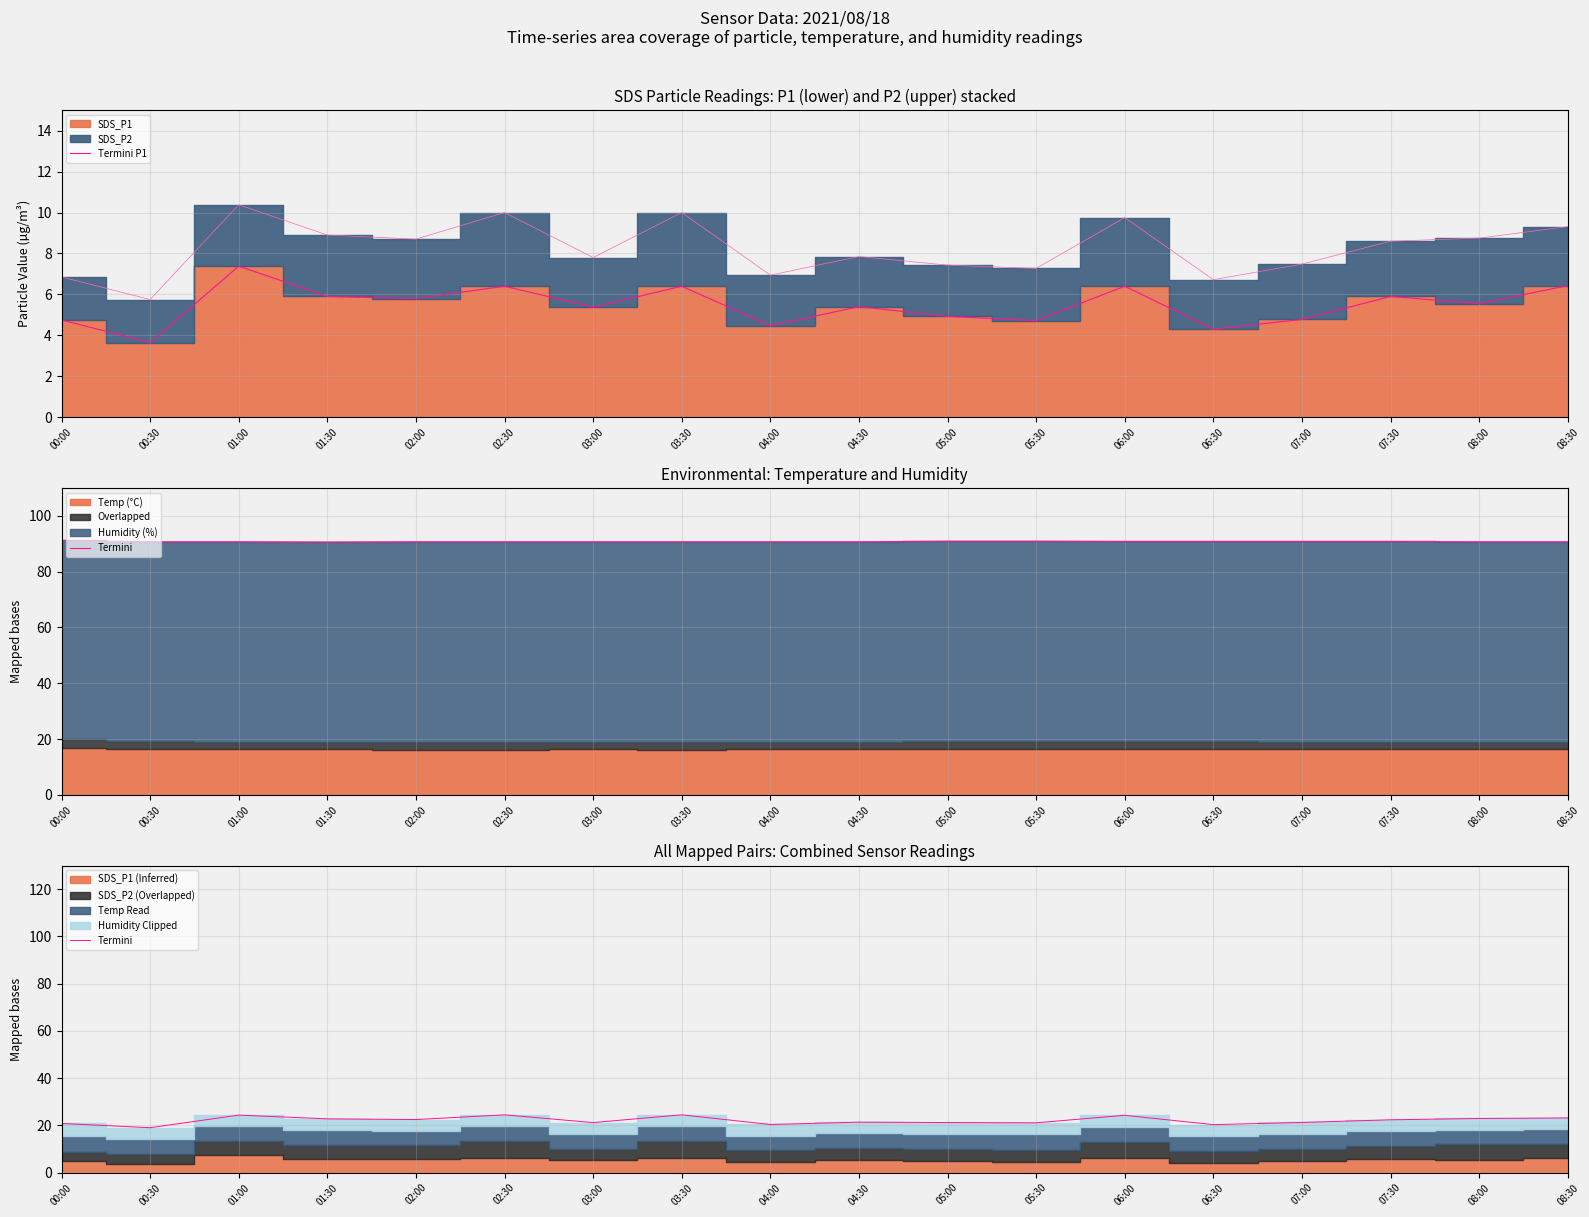

What position from the right is 02:30?

13